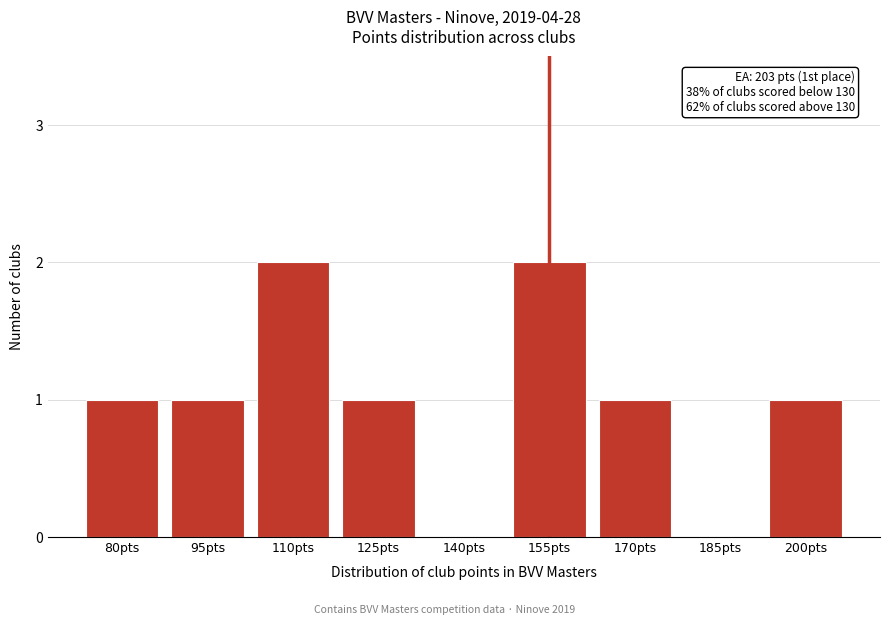

Reading right to left, list all the values displayed in this chart.

200pts=1	185pts=0	170pts=1	155pts=2	140pts=0	125pts=1	110pts=2	95pts=1	80pts=1